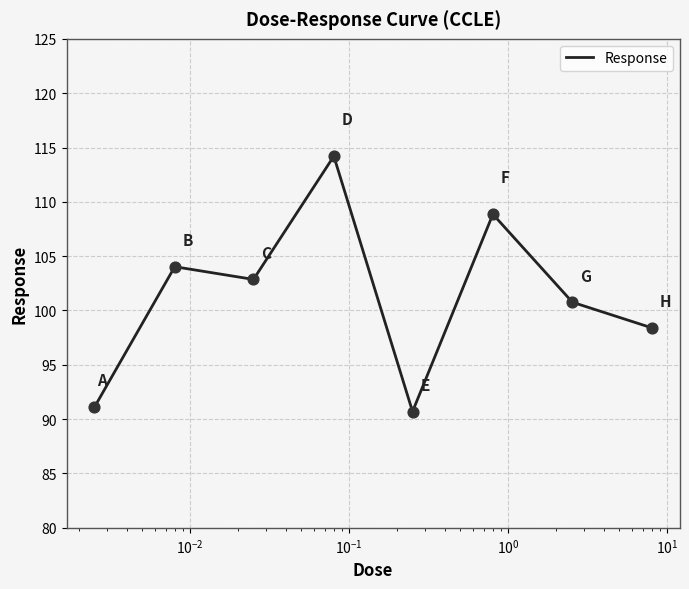

What is the average value?

101.4